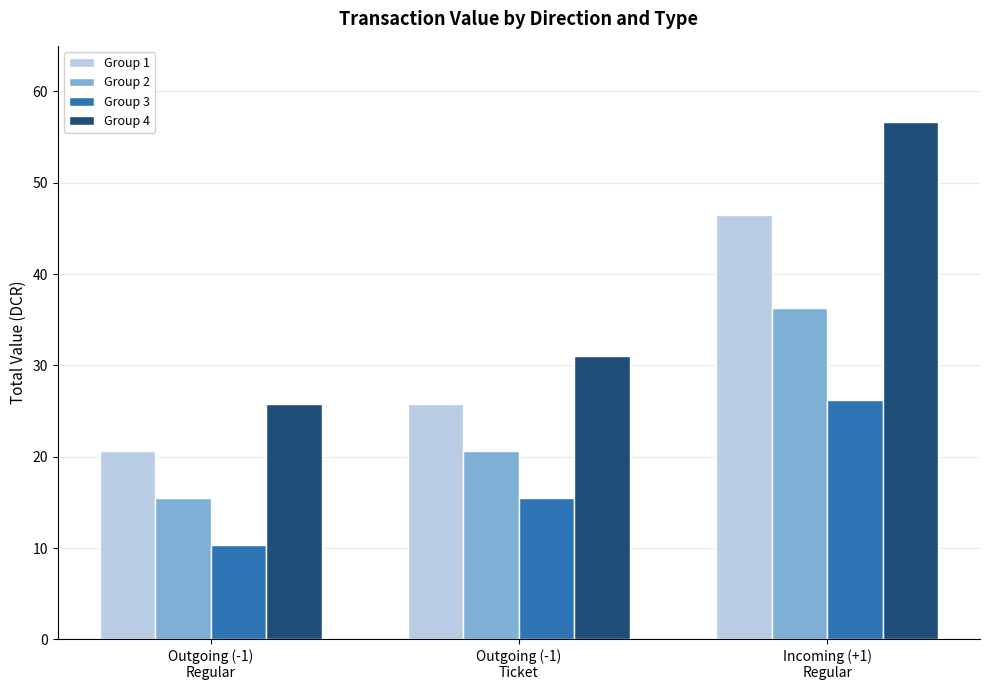

What is the label of the 3rd bar from the right?

Outgoing (-1)
Regular